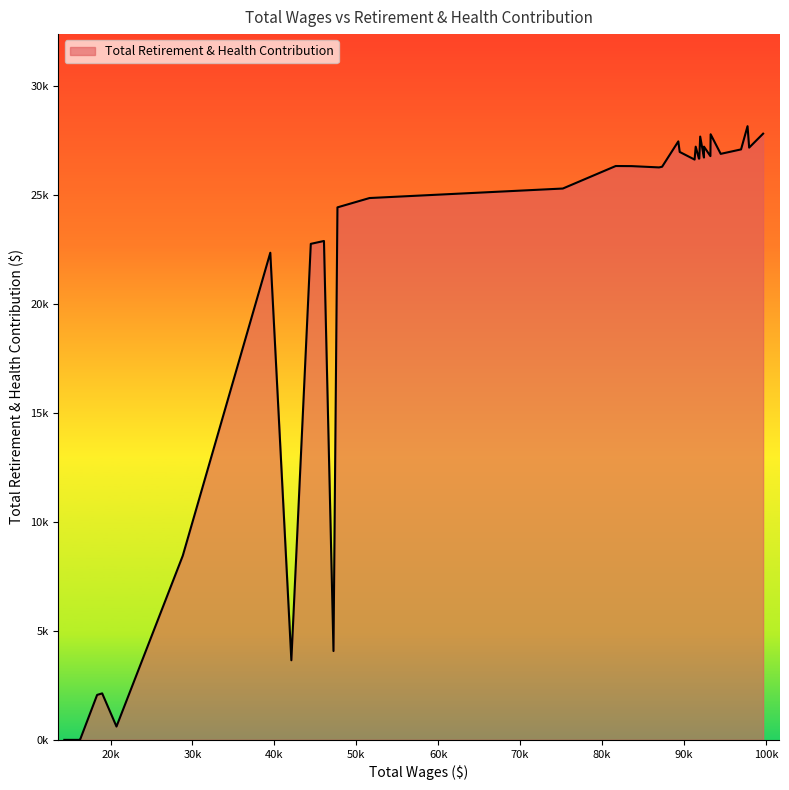

Does the chart display data point markers on the line(s)?

No